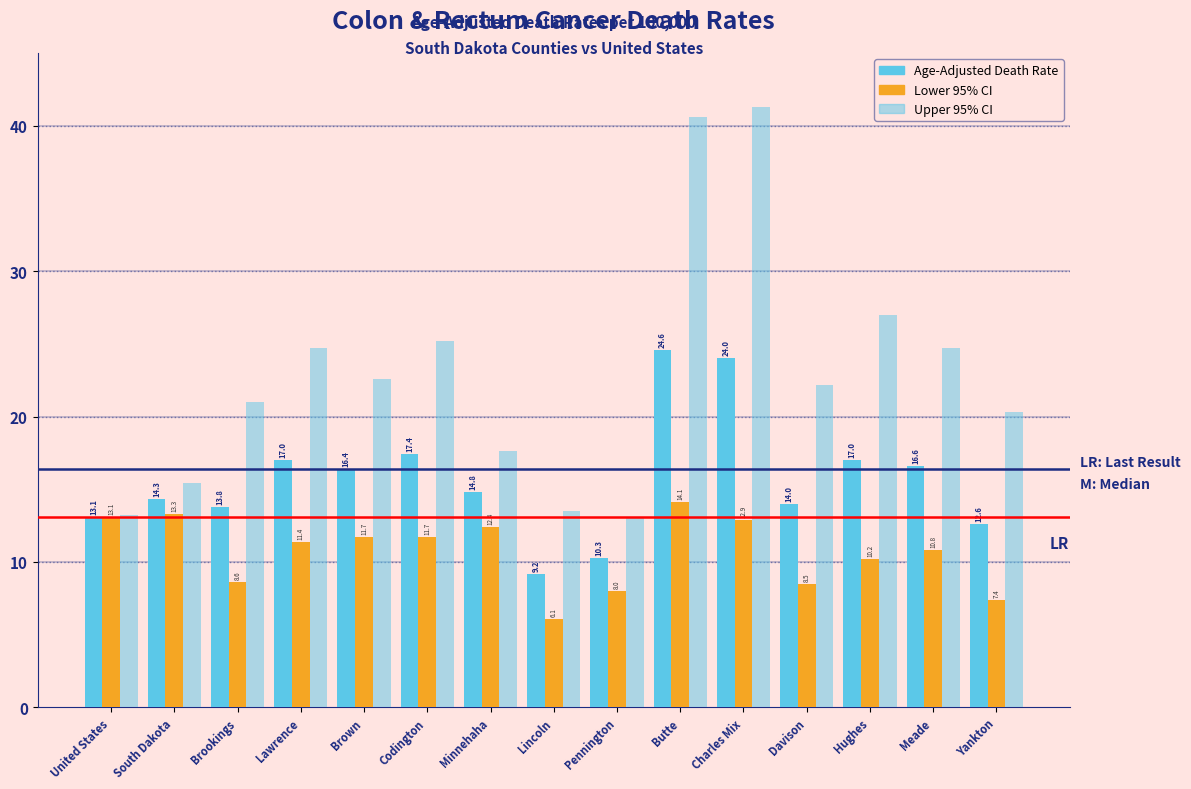

How many data points in Upper 95% CI are above 22?

8